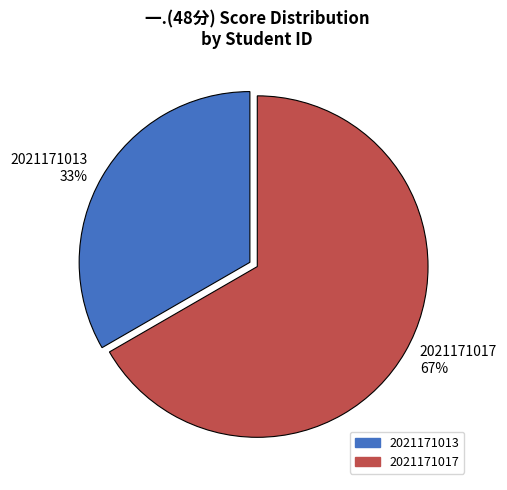

The 2021171013 slice represents 33% of the pie. True or false?

True